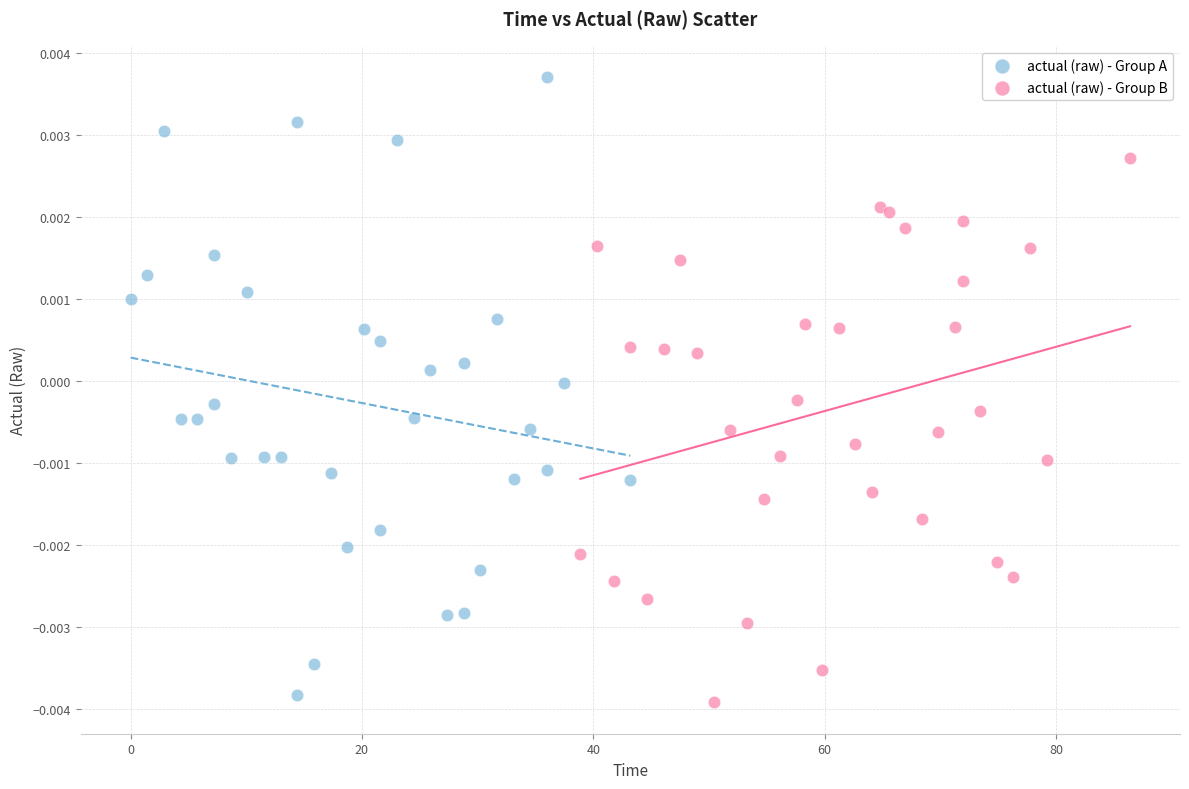

Which series contains the highest Y value?

actual (raw) - Group A